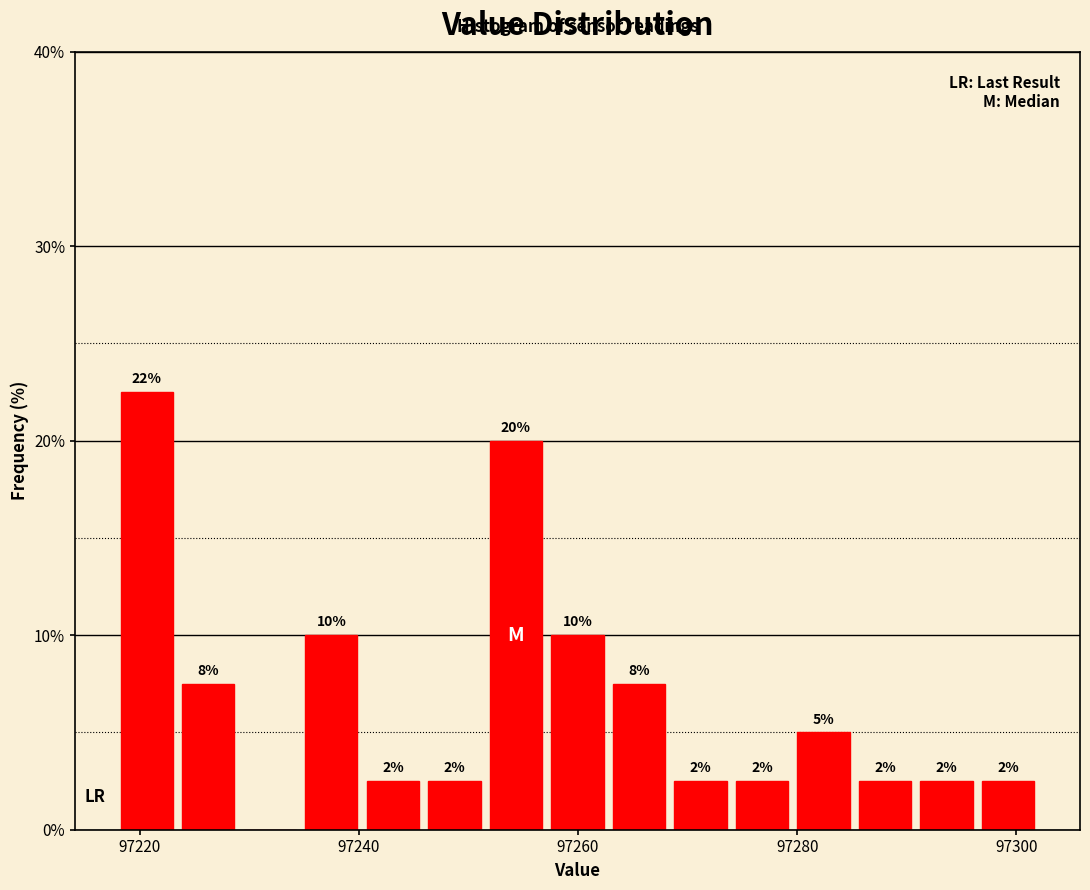

Around what value on the x-axis is the tallest bar? Give the approximate position of its centre, as read against the axis.

97220